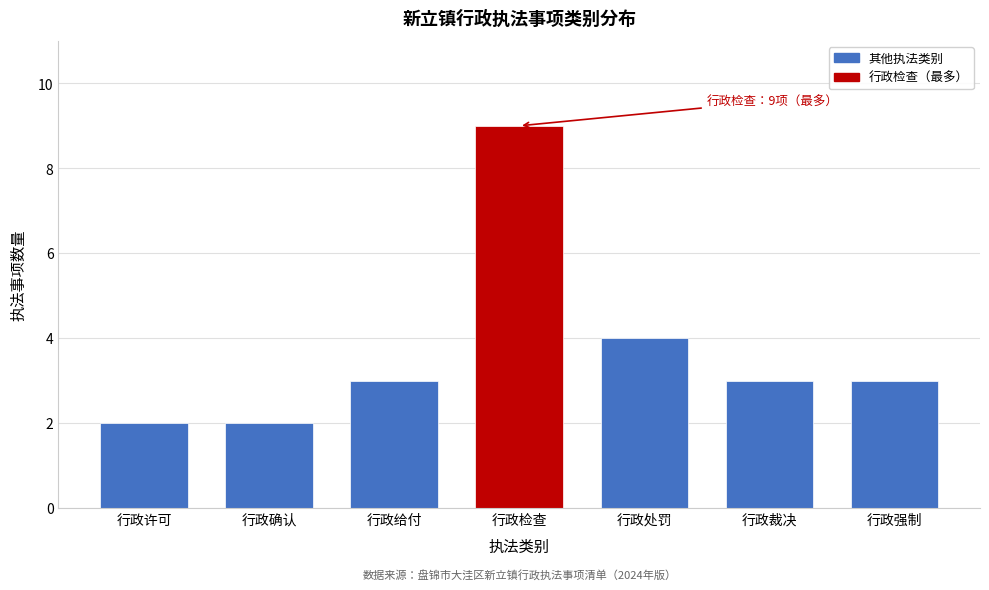

Reading left to right, list all the values displayed in this chart.

2	2	3	9	4	3	3